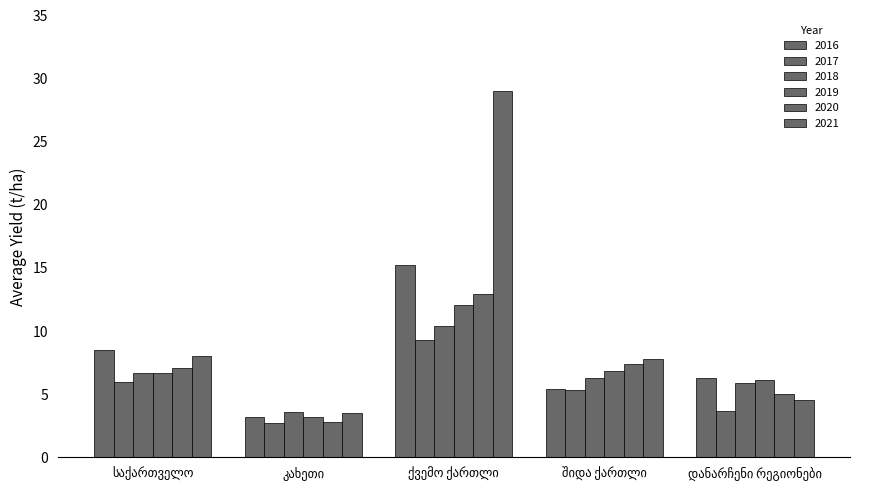

What position from the right is შიდა ქართლი?

2